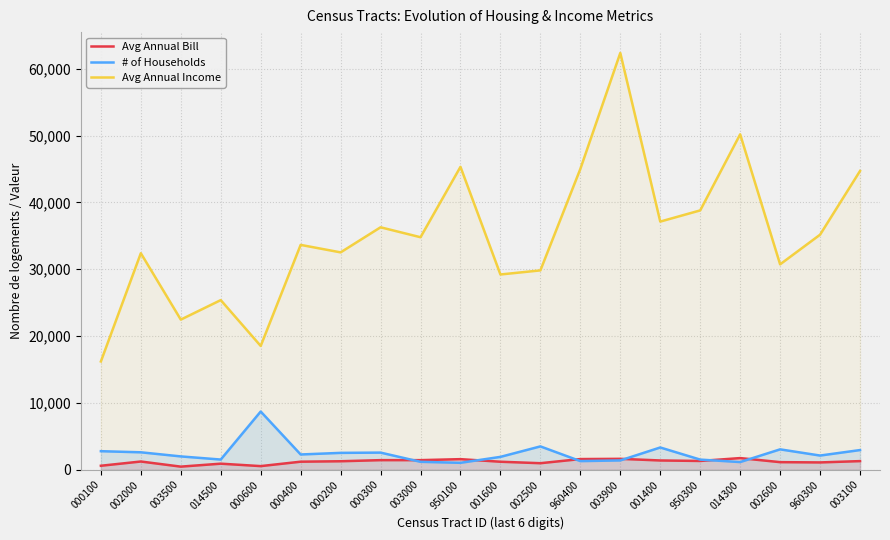

What is the difference between the highest and lowest values at 002000?

31164.4